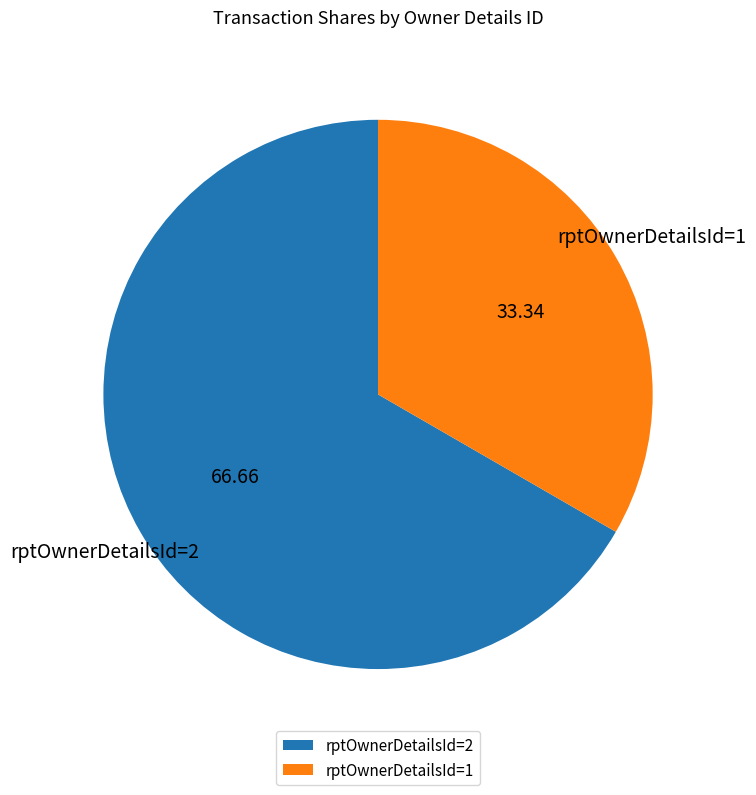

The rptOwnerDetailsId=2 slice represents 76% of the pie. True or false?

False